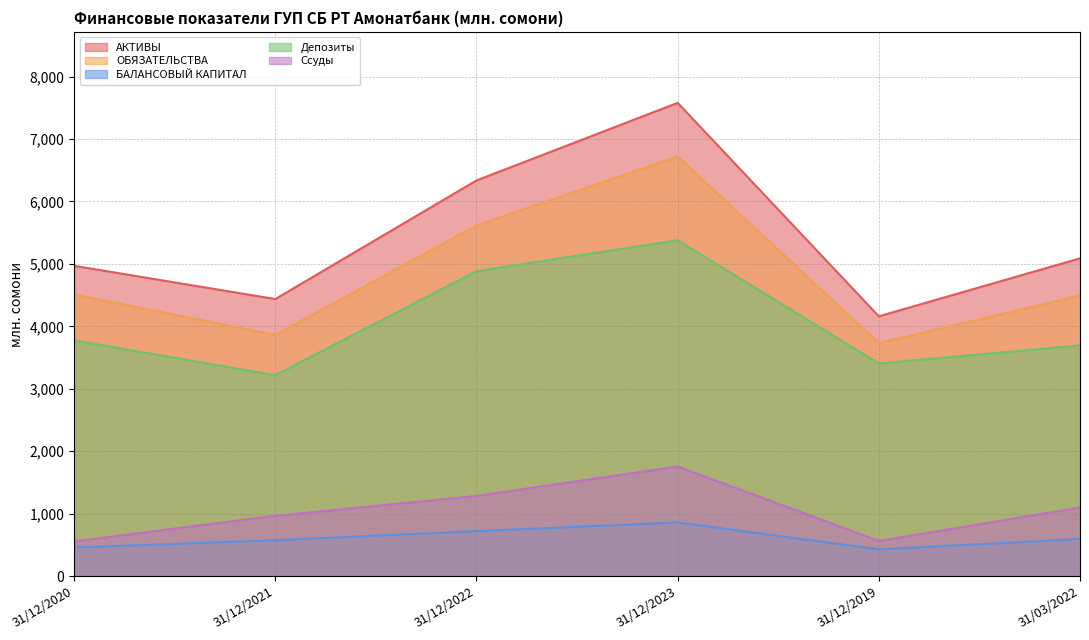

What are all the series names shown in the legend?

АКТИВЫ, ОБЯЗАТЕЛЬСТВА, БАЛАНСОВЫЙ КАПИТАЛ, Депозиты, Ссуды